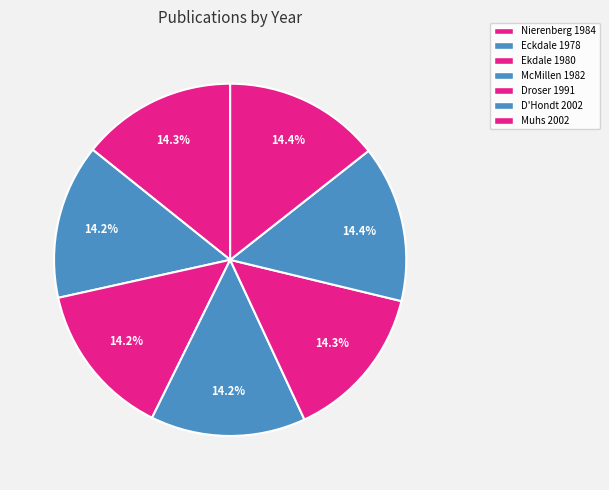

Count the number of slices in the pie.

7